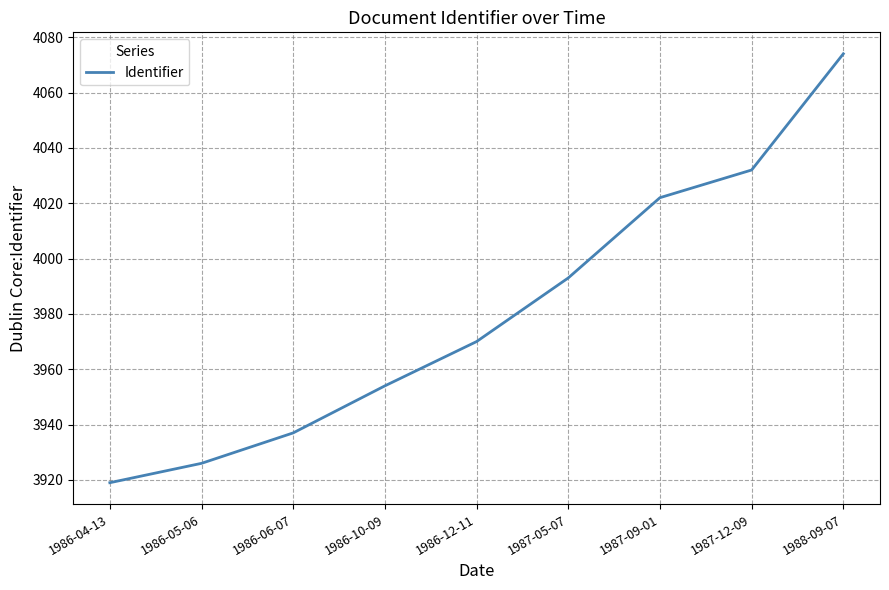

True or false: the data shows 1062 at 1987-09-01.

False